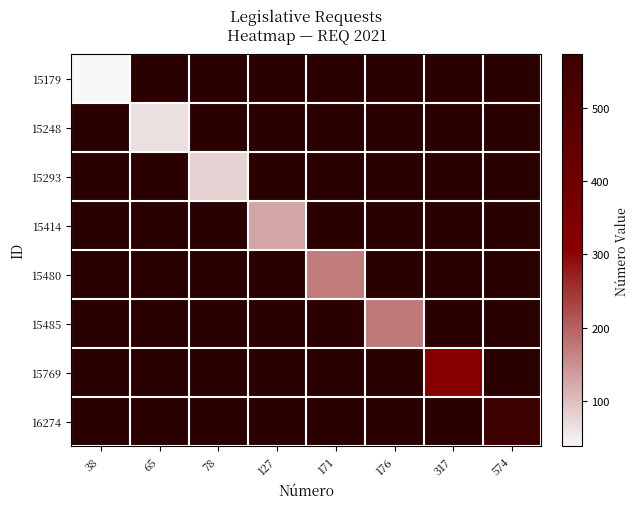

Rank the categories by 16274 value from lowest to highest.

38, 65, 78, 127, 171, 176, 317, 574